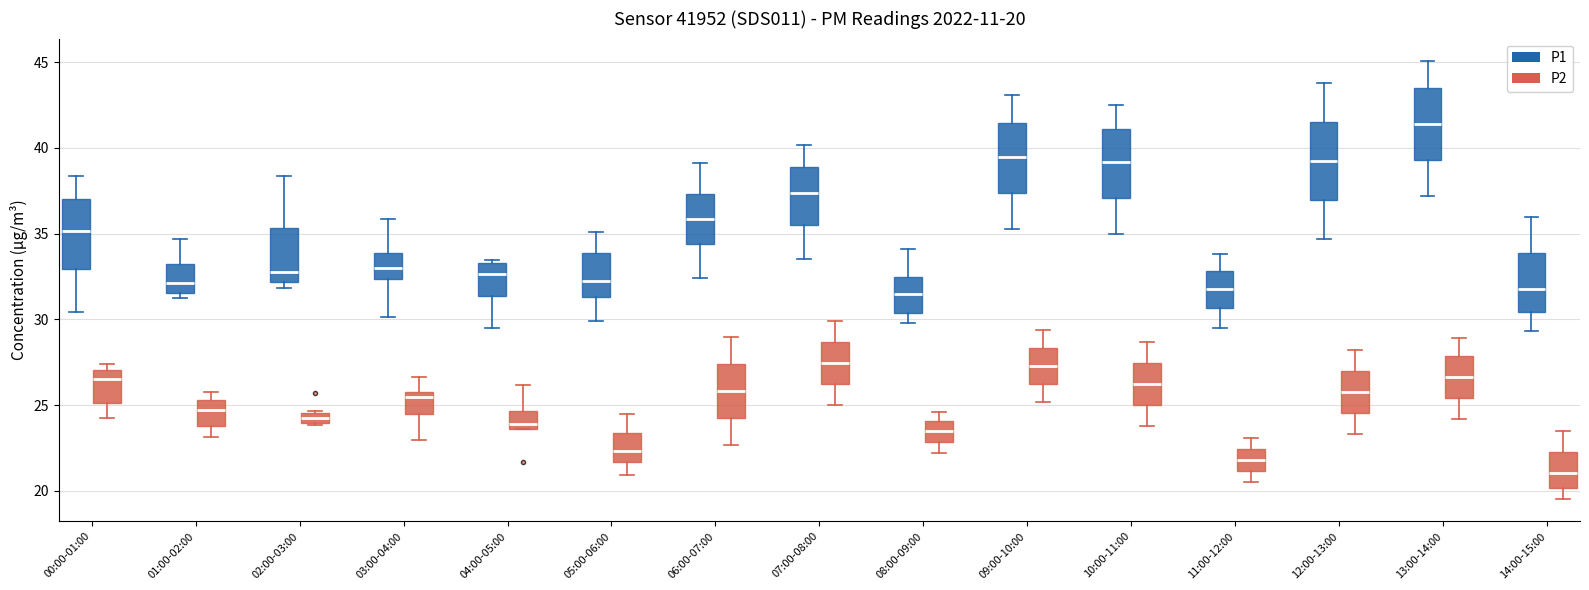

Which box's median line is the lowest?

14:00-15:00 (P2)